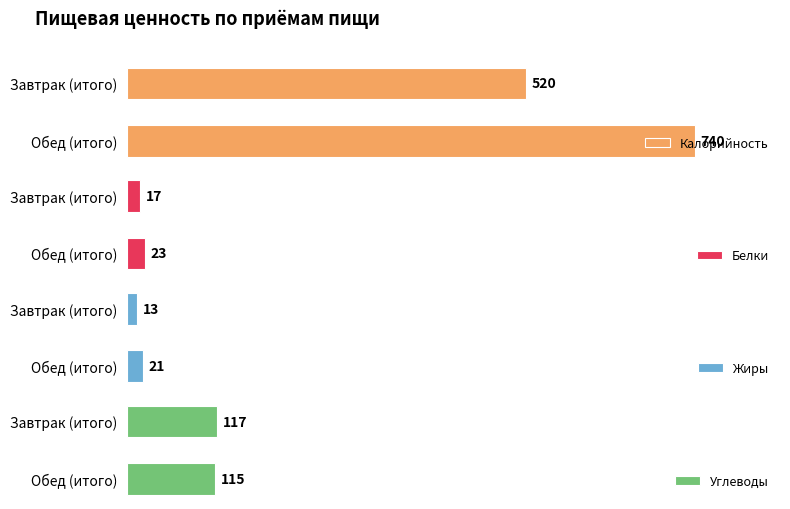

Which category has the lowest value in the Калорийность series?

Завтрак (итого)